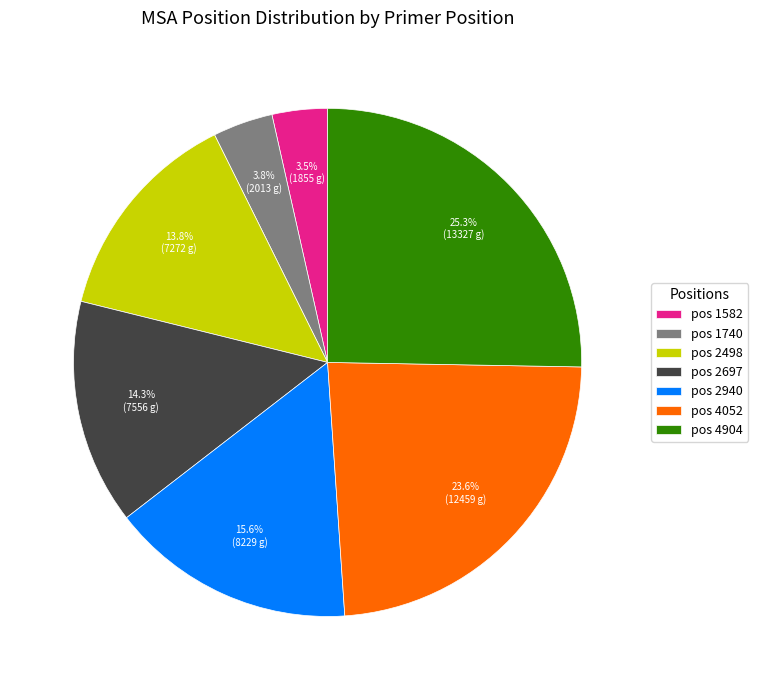

What is the largest slice in the pie chart?

pos 4904